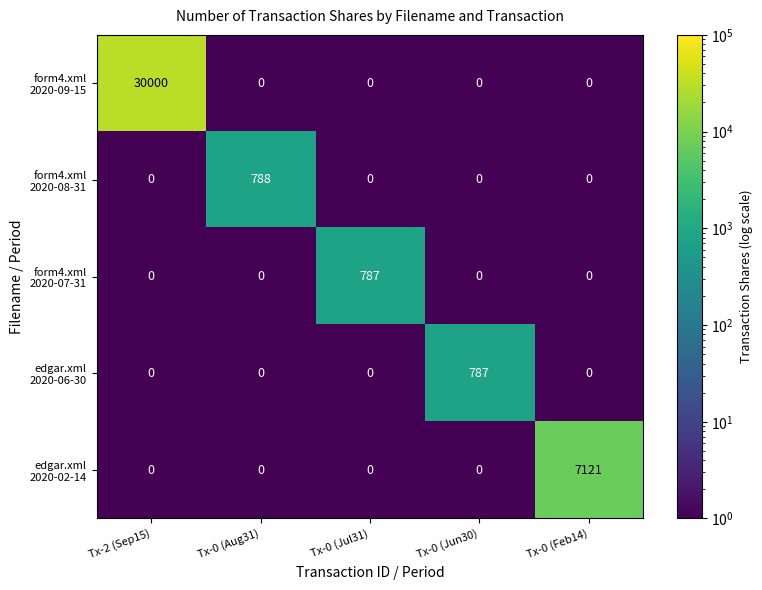

What is the spread (max minus min) of values at Tx-0 (Jul31)?

787